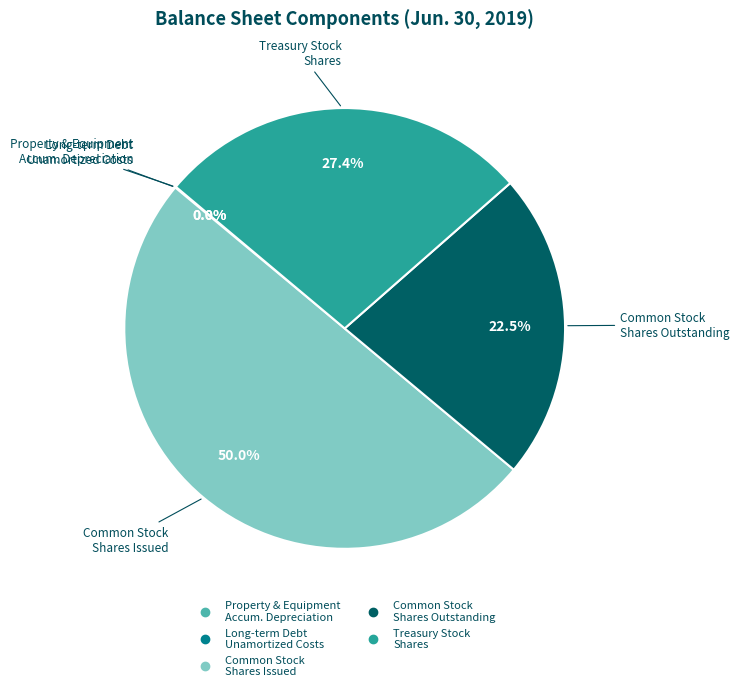

Is there a majority slice in this chart?

No